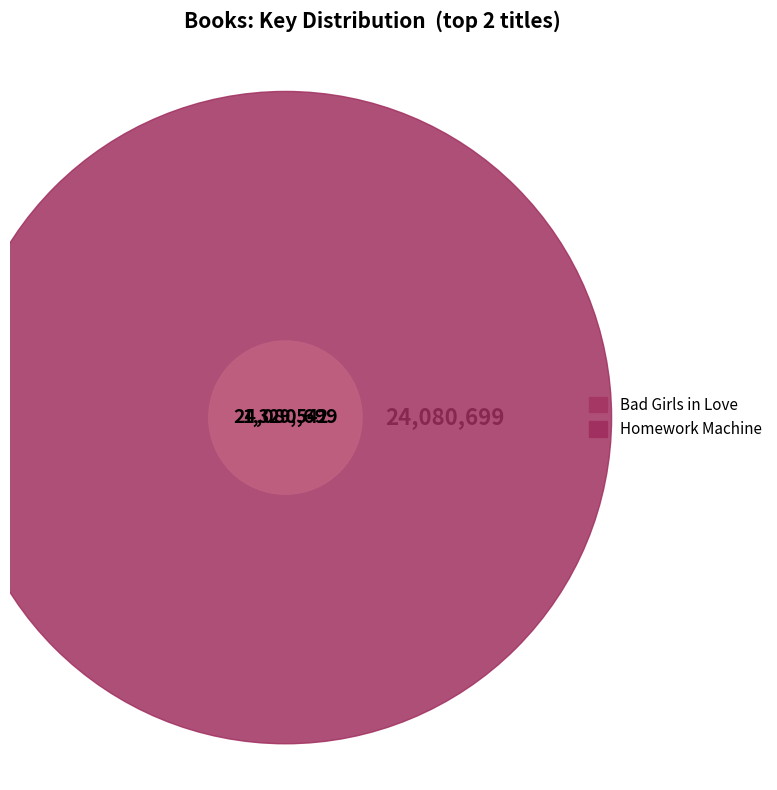

What percentage is the Homework Machine slice, to the nearest percent?

94%